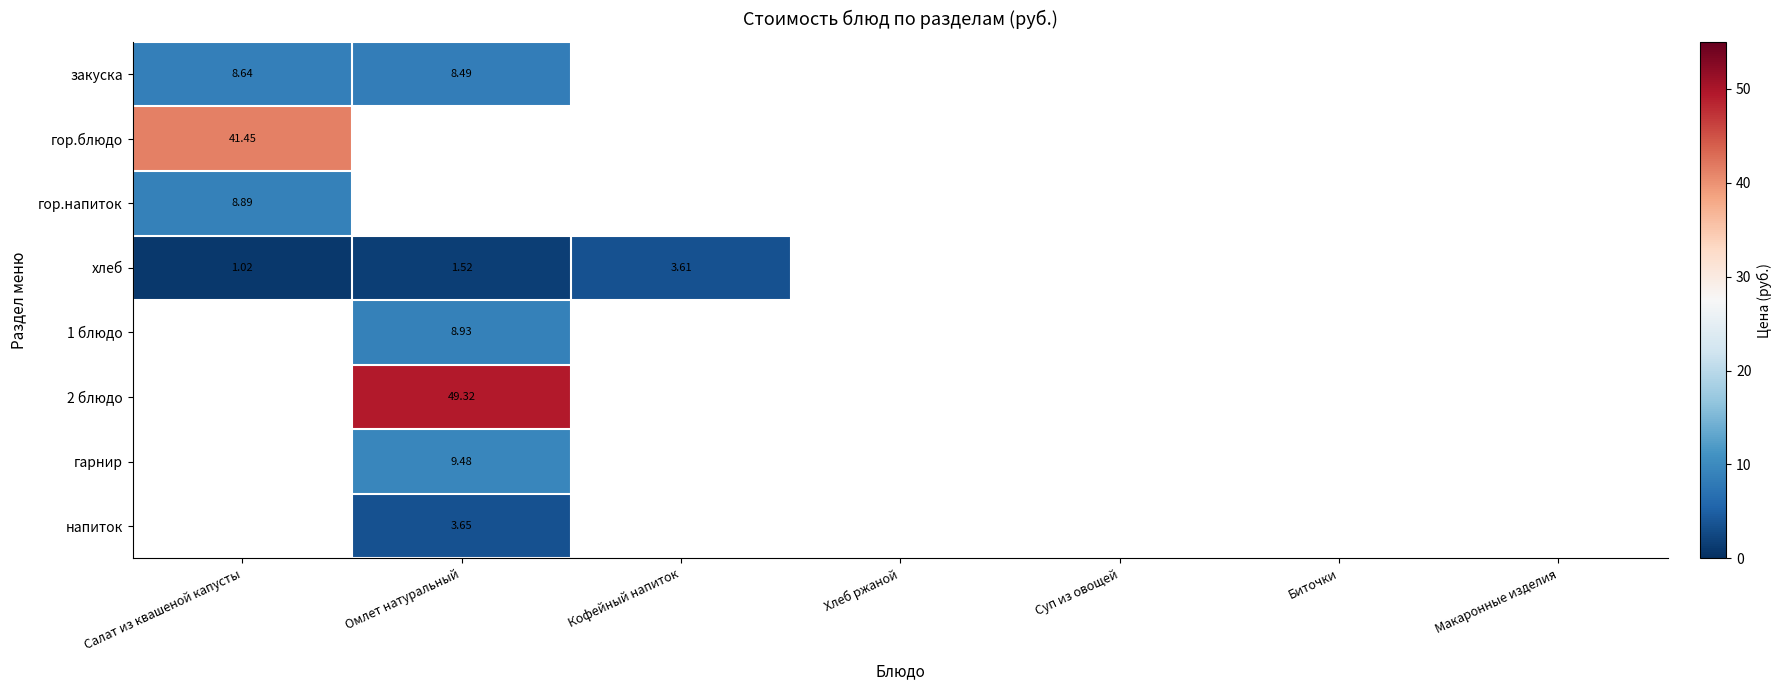

At which label does хлеб reach its peak?

Кофейный напиток